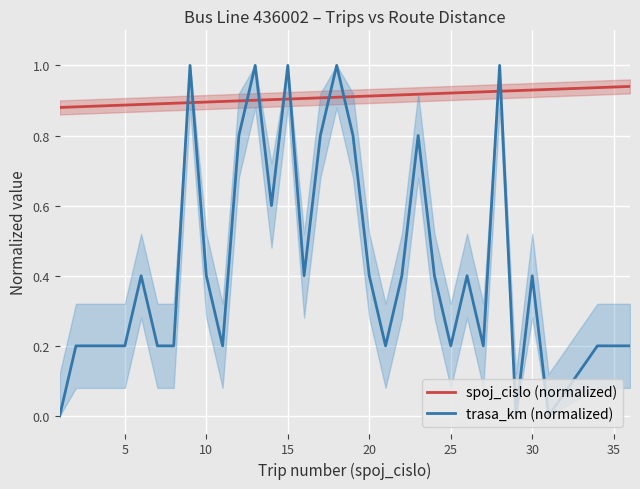

Reading right to left, transcribe all the data shown in this chart.

spoj_cislo (normalized): 0.9	0.9	0.9	0.9	0.9	0.9	0.9	0.9	0.9	0.9	0.9	0.9	0.9	0.9	0.9	0.9	0.9	0.9	0.9	0.9	0.9	0.9	0.9	0.9	0.9	0.9	0.9	0.9	0.9	0.9	0.9	0.9	0.9
trasa_km (normalized): 0.2	0.2	0.0	0.4	0.0	1.0	0.2	0.4	0.2	0.4	0.8	0.4	0.2	0.4	0.8	1.0	0.8	0.4	1.0	0.6	1.0	0.8	0.2	0.4	1.0	0.2	0.2	0.4	0.2	0.2	0.2	0.2	0.0